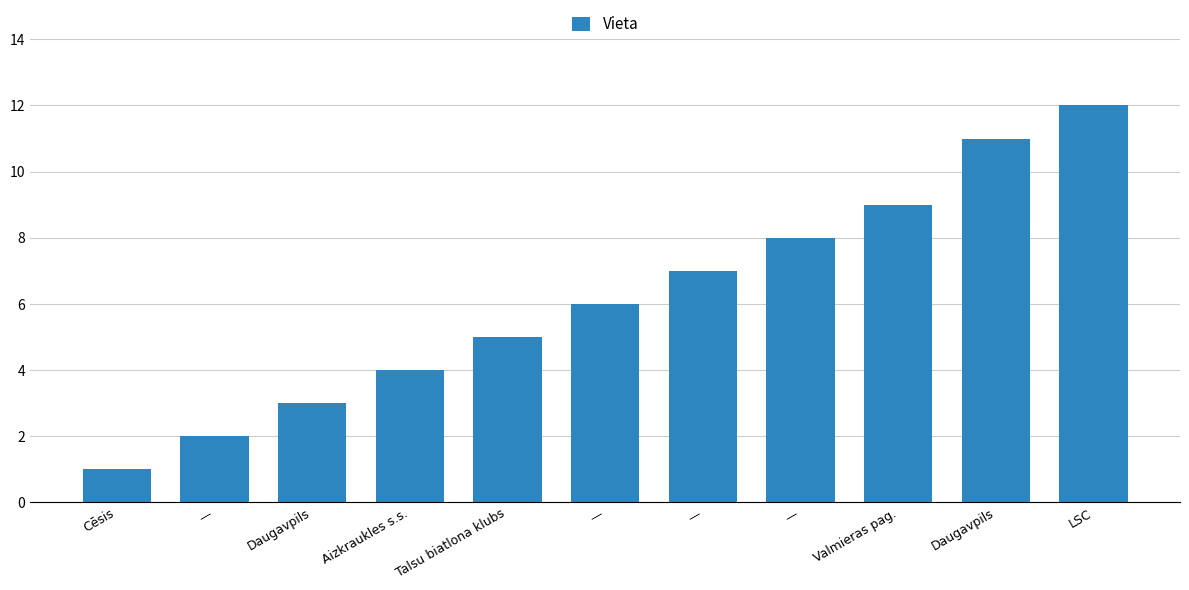

Count the number of categories in the chart.

11